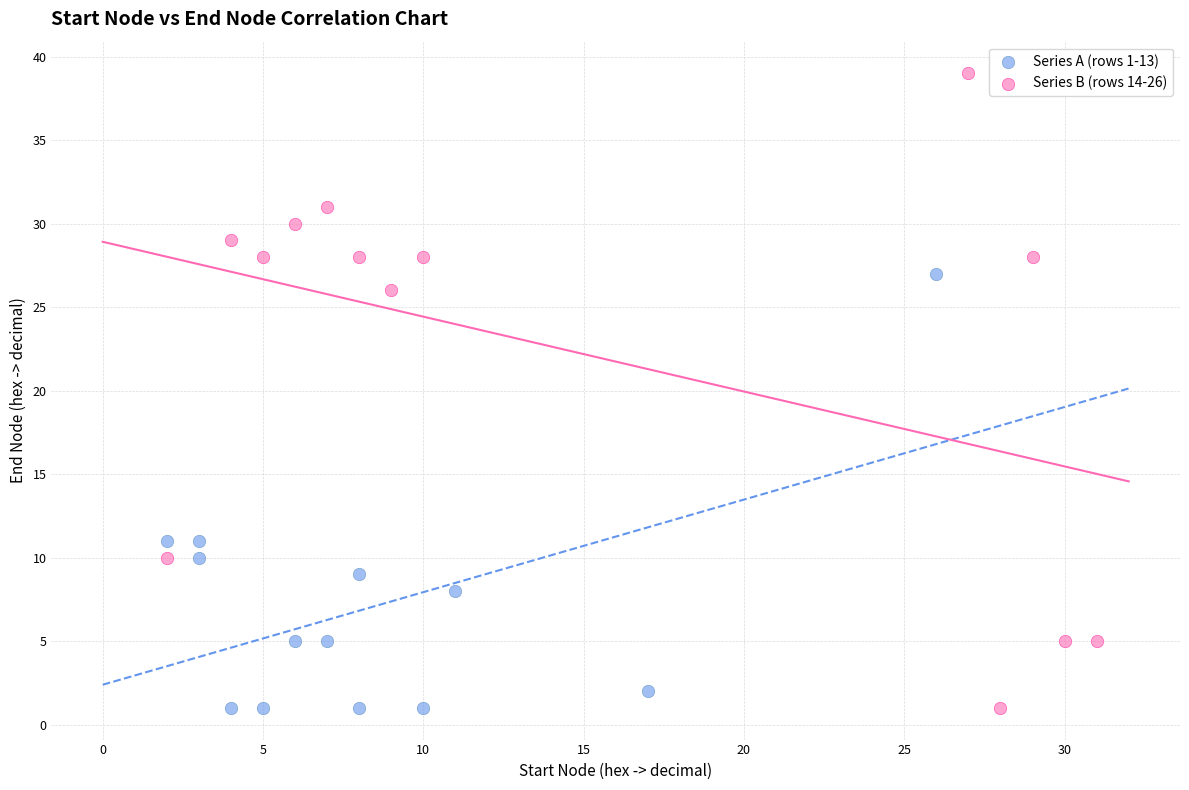

Which series has the largest Y range (max minus min)?

Series B (rows 14-26)